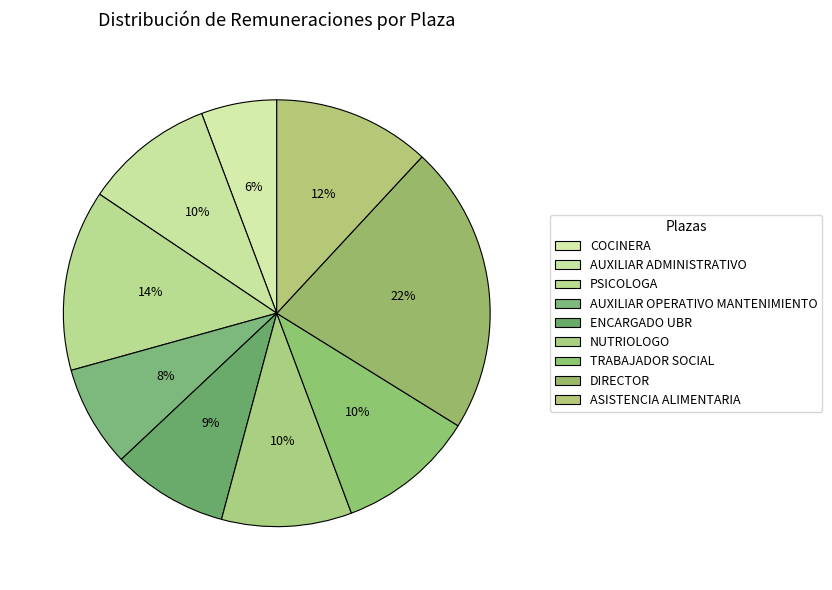

Rank the categories by value from highest to lowest.

DIRECTOR, PSICOLOGA, ASISTENCIA ALIMENTARIA, TRABAJADOR SOCIAL, AUXILIAR ADMINISTRATIVO, NUTRIOLOGO, ENCARGADO UBR, AUXILIAR OPERATIVO MANTENIMIENTO, COCINERA